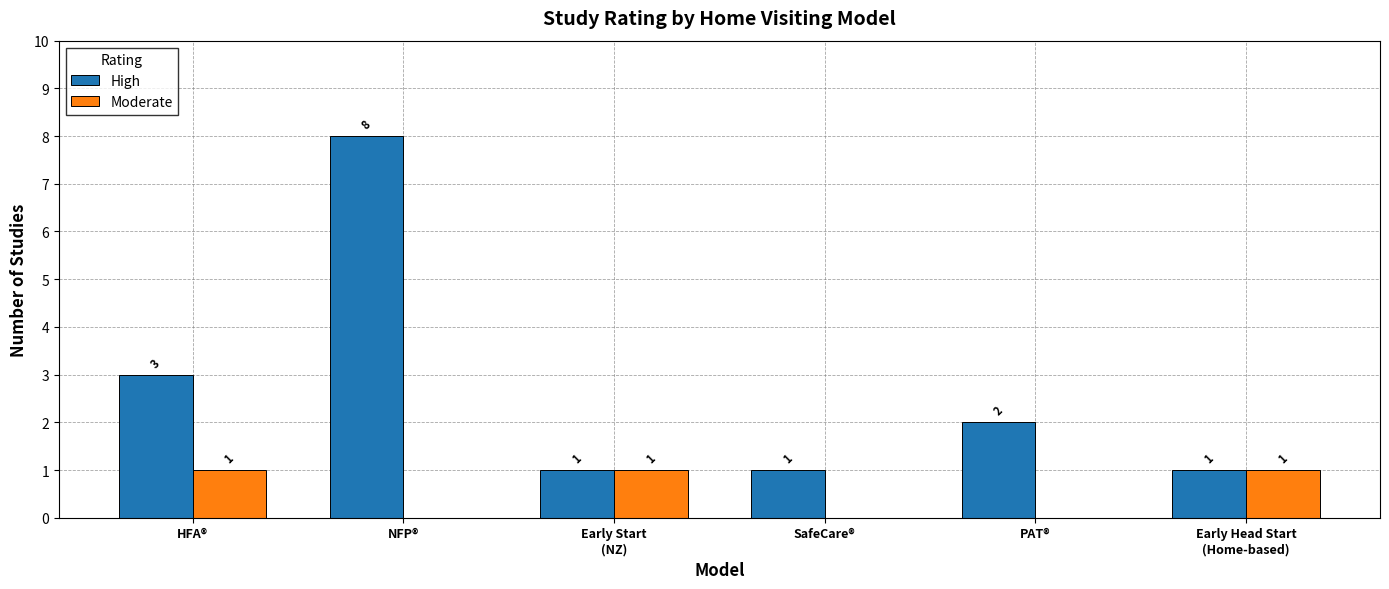

True or false: Moderate has a value of 0 at PAT®.

True